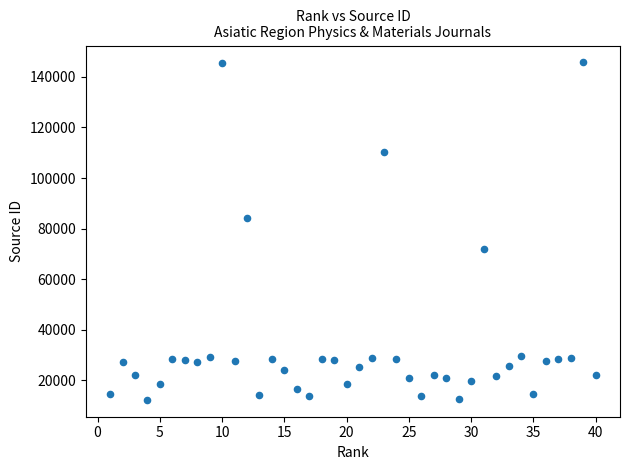

What is the range of Y values (max minus min)?

133394